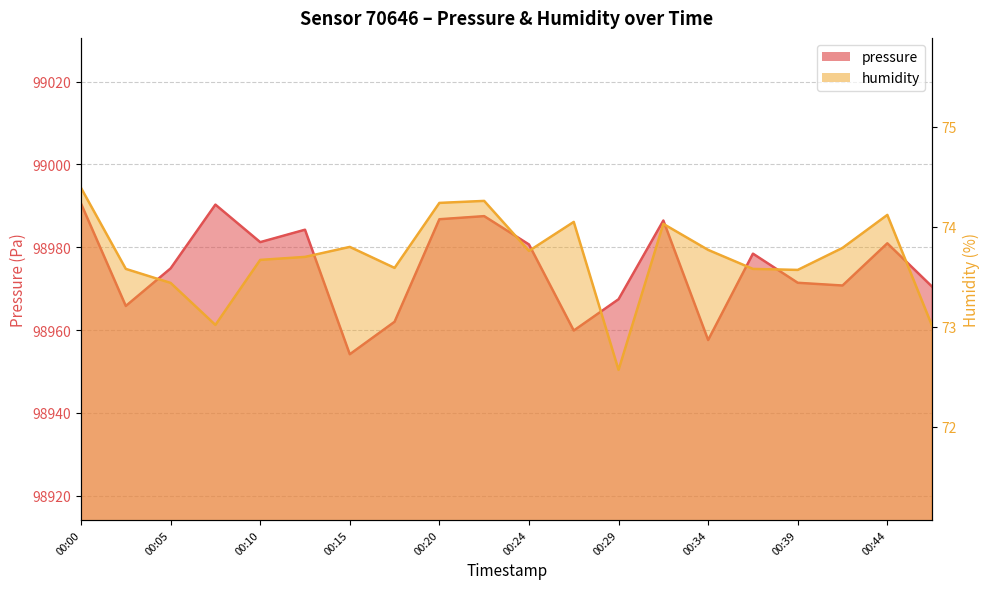

How many lines are shown in the chart?

2